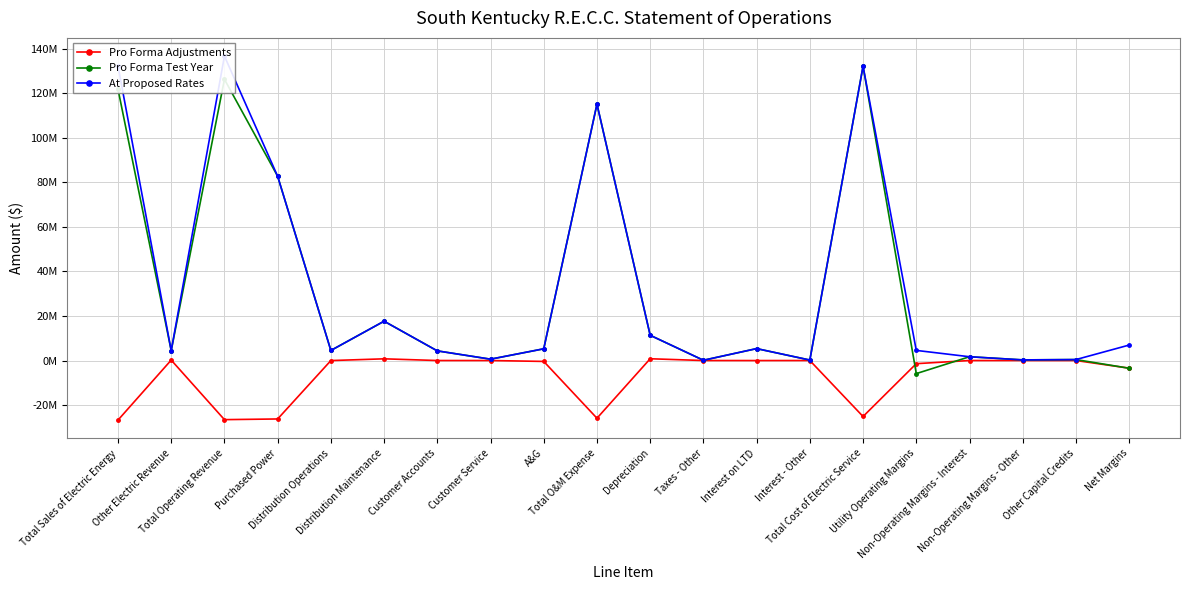

Reading left to right, extract all data points from this chart.

Pro Forma Adjustments: -26766703.0	201300.0	-26565403.1	-26261248.9	-19880.0	761400.0	0.0	0.0	-408940.6	-25928669.6	791390.8	0.0	-14965.7	0.0	-25152244.5	-1413158.5	0.0	0.0	0.0	-3431255.0
Pro Forma Test Year: 121922580.5	4437434.5	126360015.0	82779956.1	4515791.4	17666188.5	4330008.1	602572.0	5267675.7	115194759.7	11334496.5	116630.4	5355240.0	212264.7	132242549.8	-5882534.9	1695485.4	280190.8	427397.2	-3479461.5
At Proposed Rates: 132351058.4	4437434.5	136788492.8	82779956.1	4515791.4	17666188.5	4330008.1	602572.0	5267675.7	115194759.7	11334496.5	116630.4	5355240.0	212264.7	132242549.8	4545943.0	1695485.4	280190.8	427397.2	6949016.3